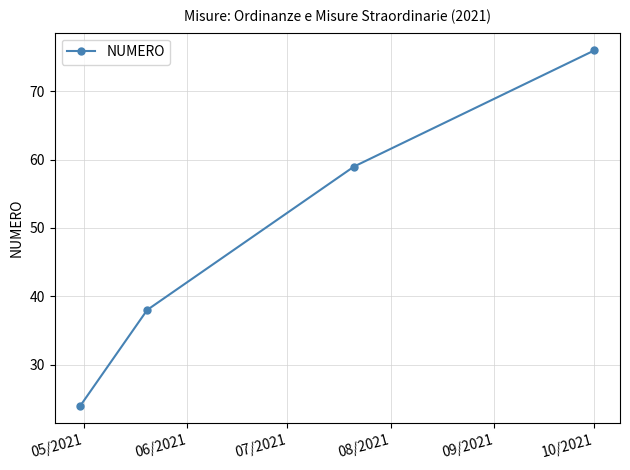

What is the sum of all values?

197